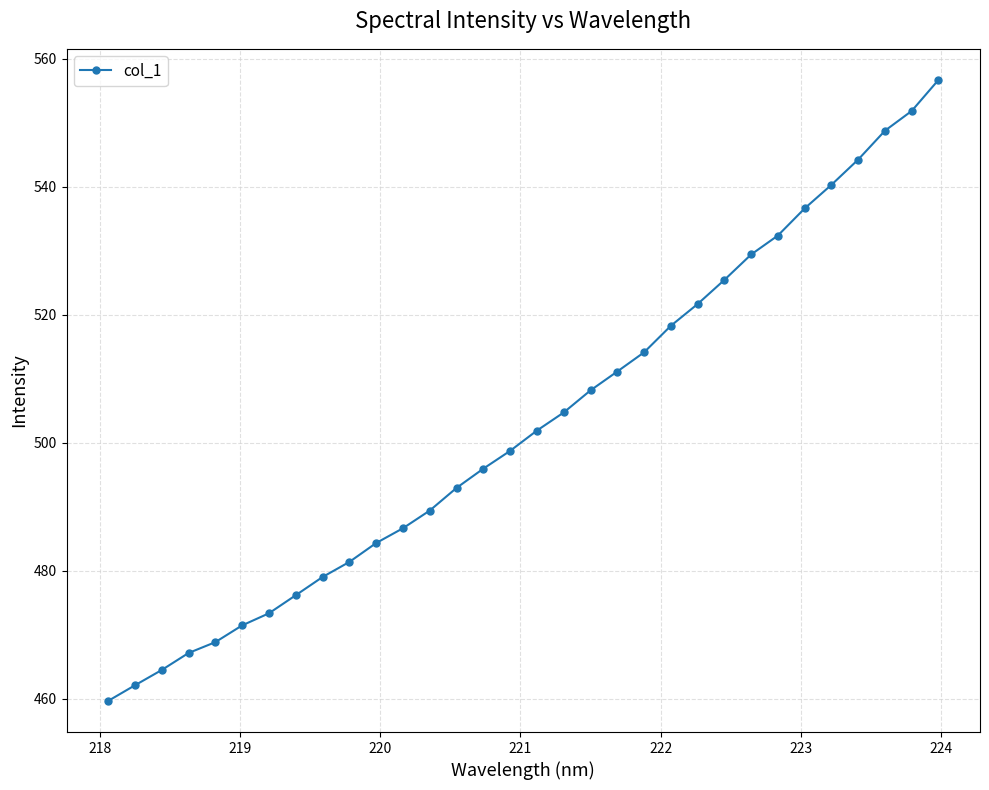

What is the greatest value displayed?

556.7